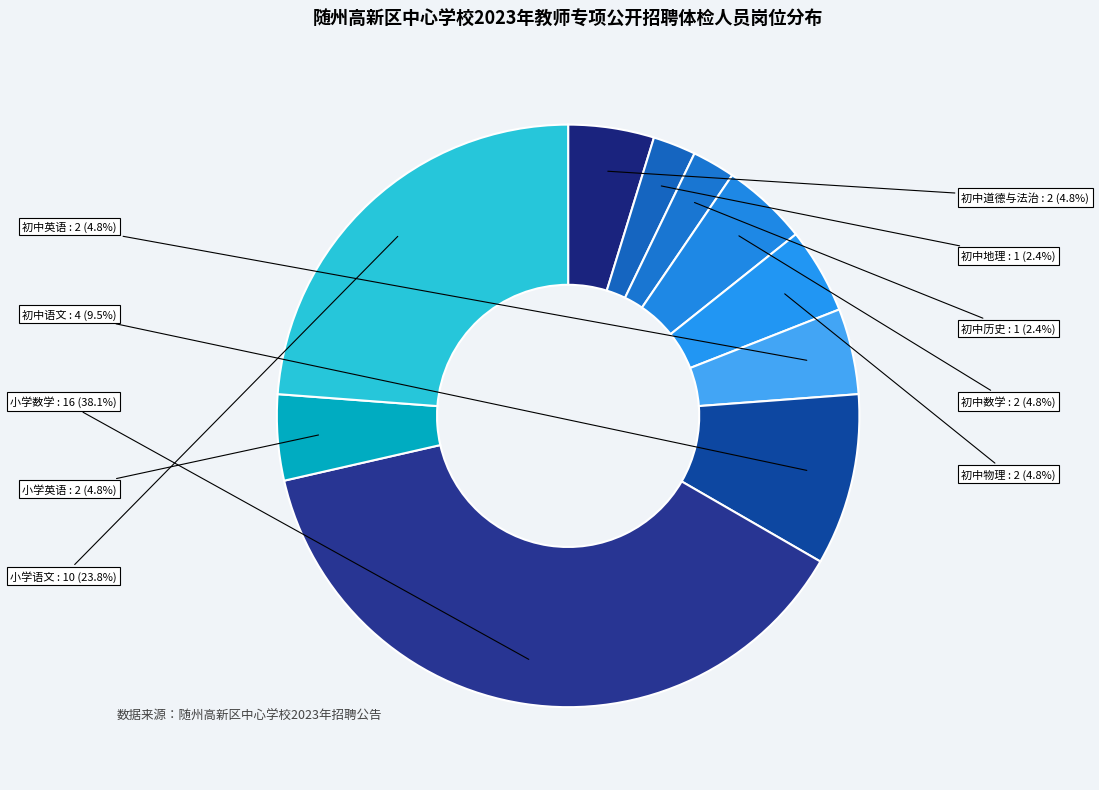

Which category has the biggest portion of the pie?

小学数学